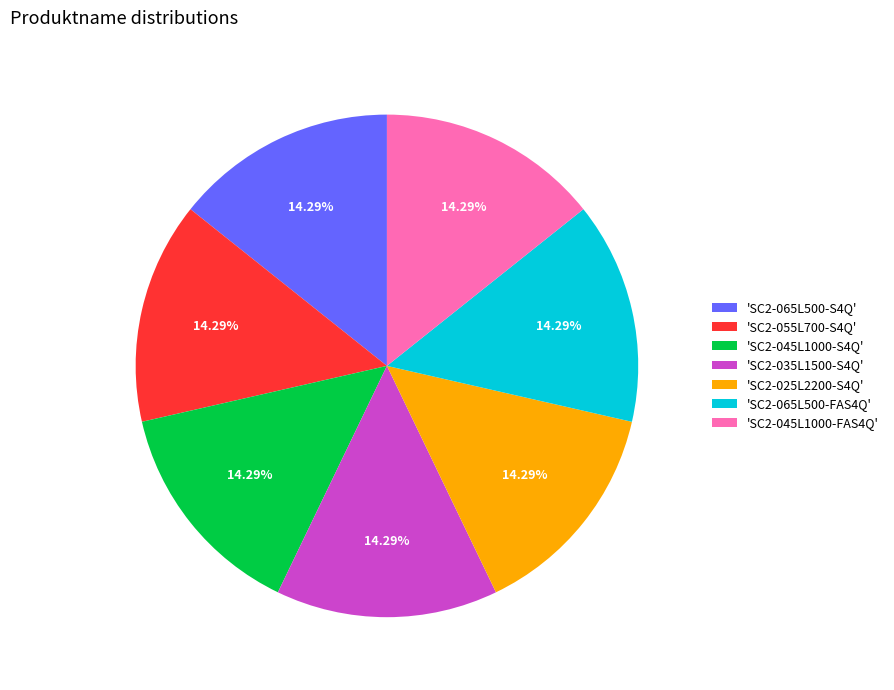

Count the number of slices in the pie.

7